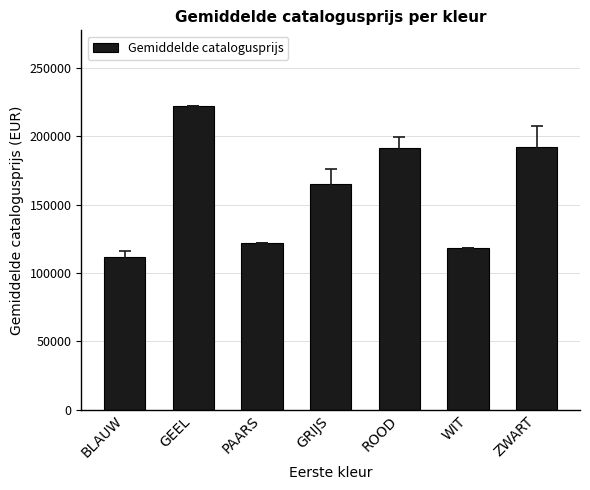

What is the label of the 7th bar from the left?

ZWART